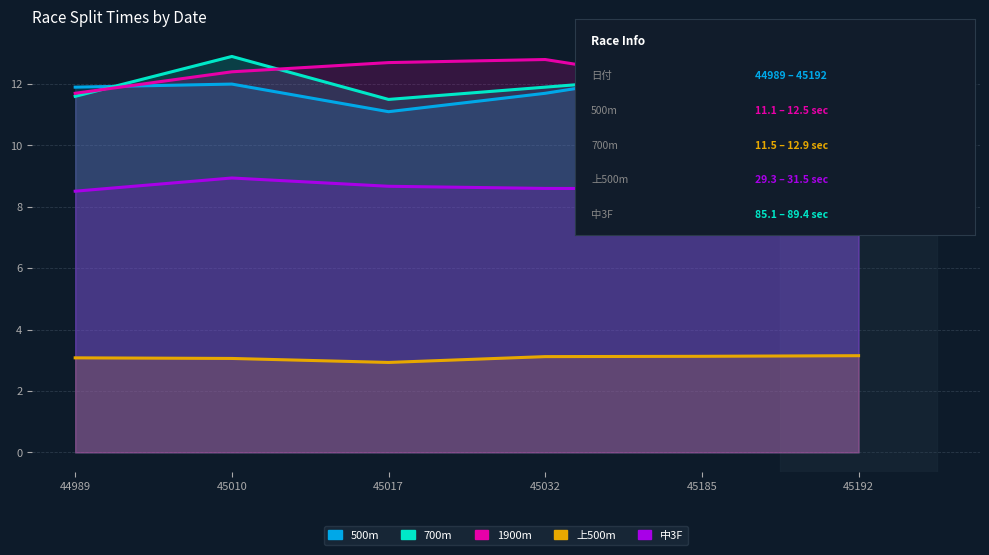

Which series has the largest range (max minus min)?

500m